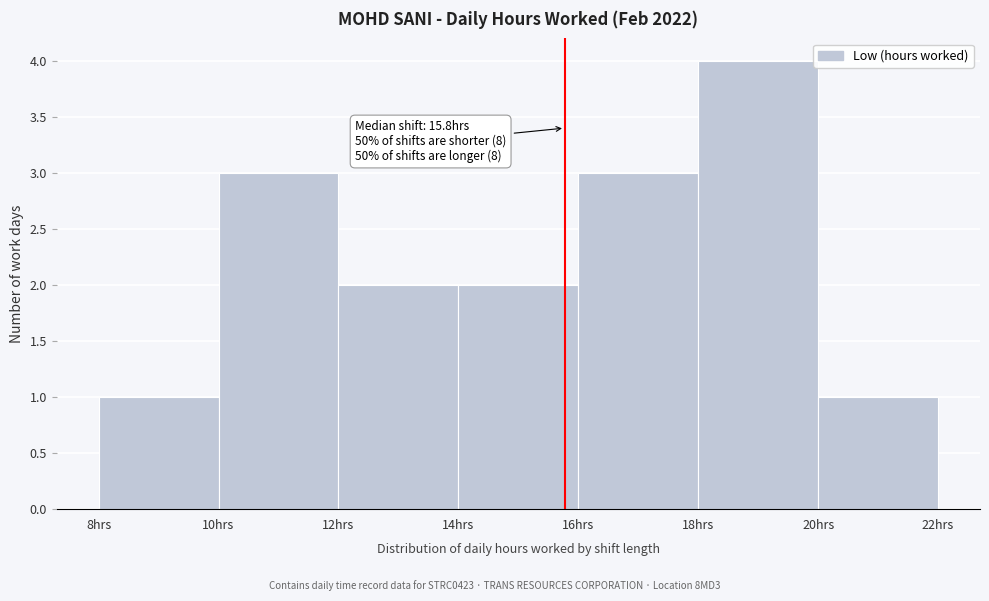

Which range on the x-axis has the tallest bar?

18 to 20